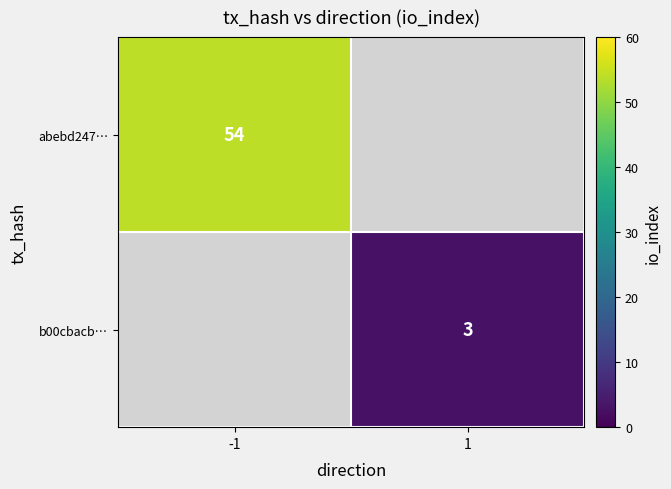

The value of abebd247… at -1 is 21.4. True or false?

False